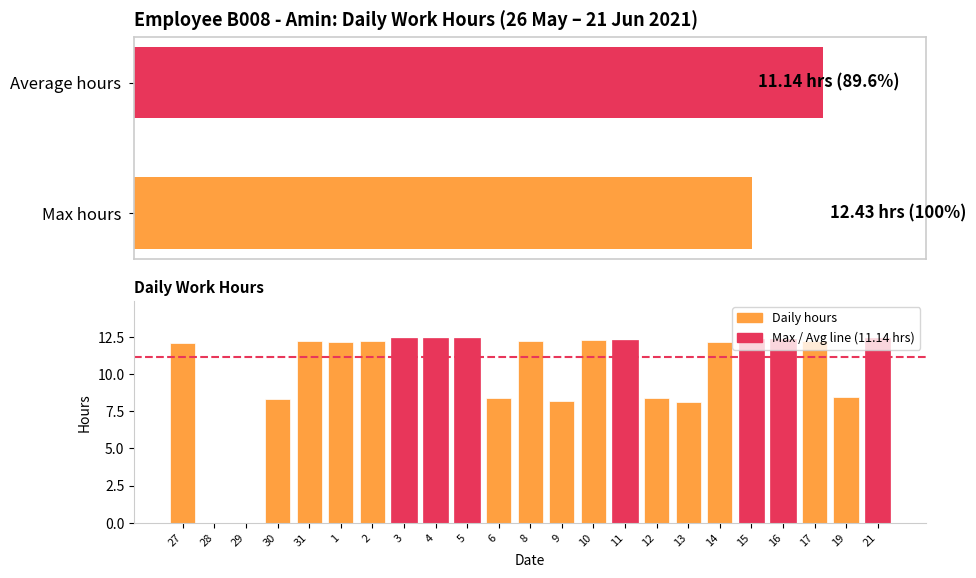

How many positive values are there?

21